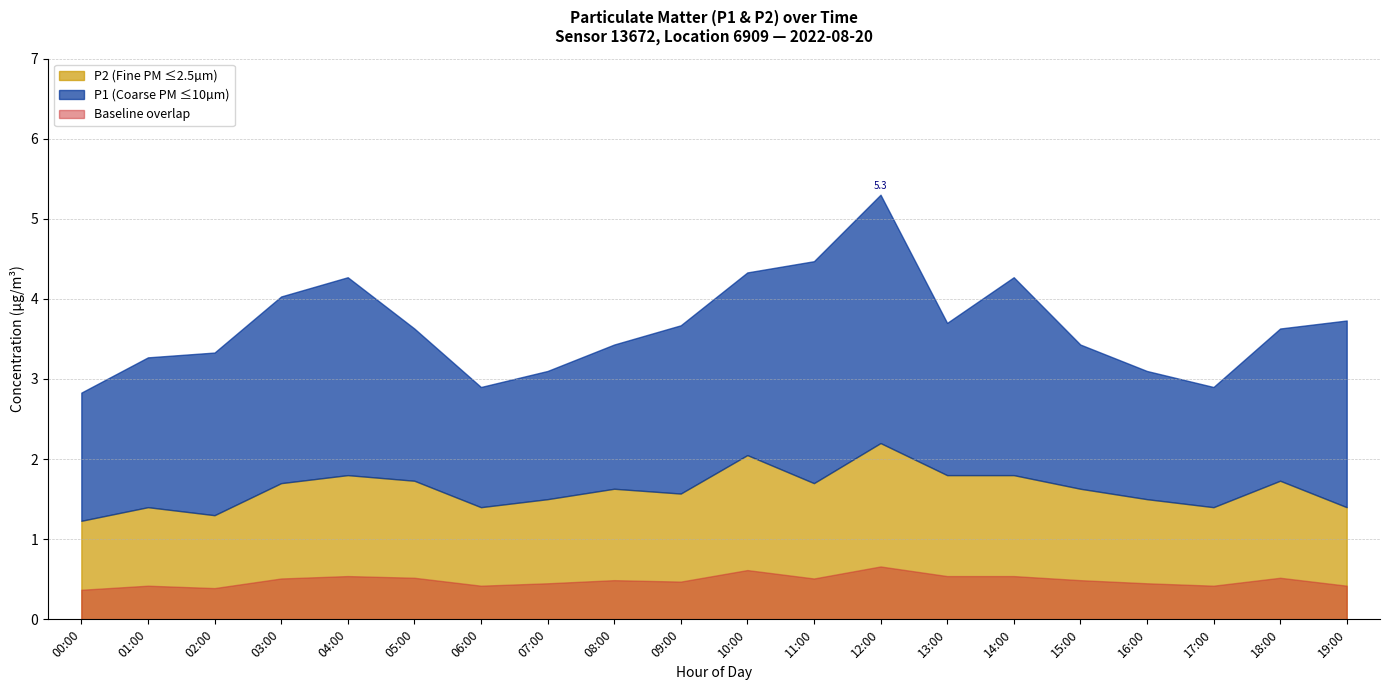

True or false: P1 and P2 cross at least once.

False